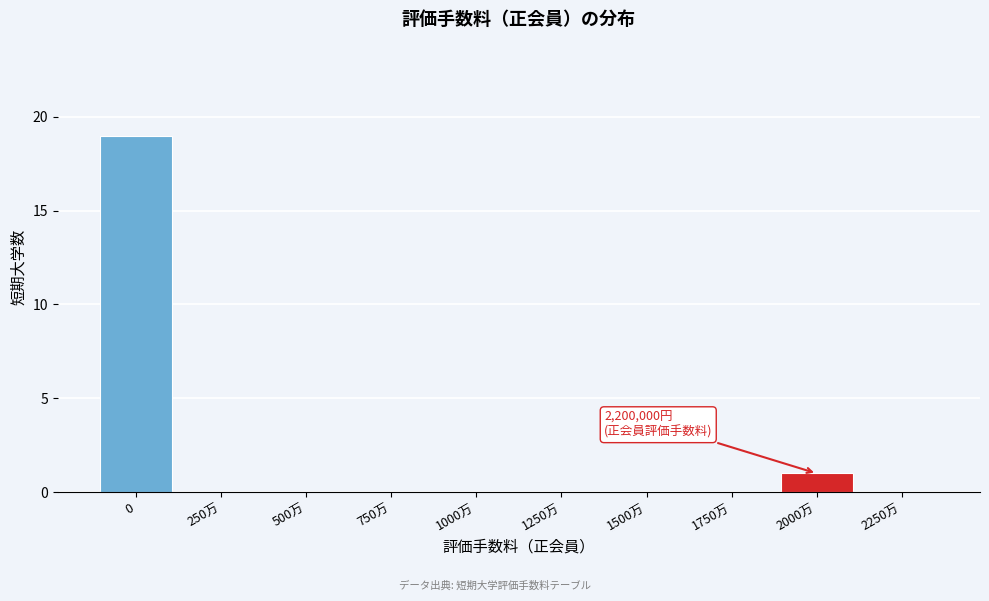

Reading right to left, extract all data points from this chart.

2250万=0	2000万=1	1750万=0	1500万=0	1250万=0	1000万=0	750万=0	500万=0	250万=0	0=19